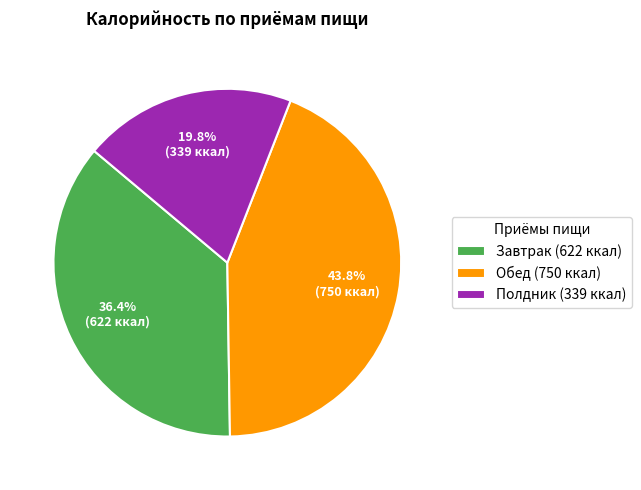

What percentage is the Полдник slice, to the nearest percent?

20%